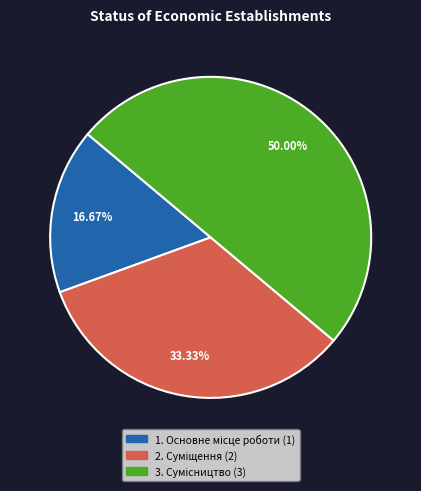

Count the number of slices in the pie.

3